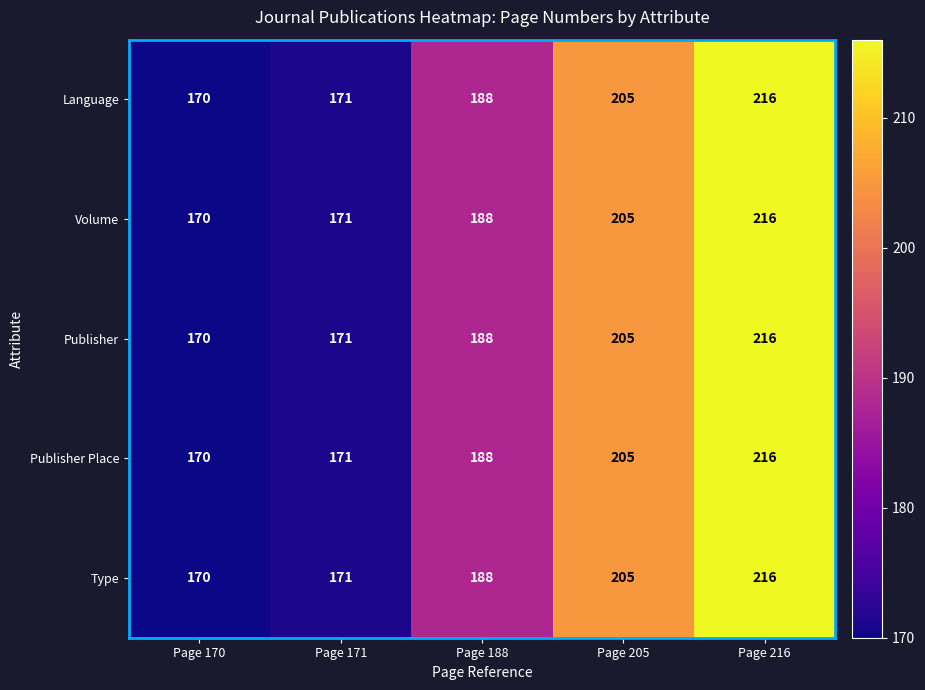

At how many categories does at least one series exceed 186?

3